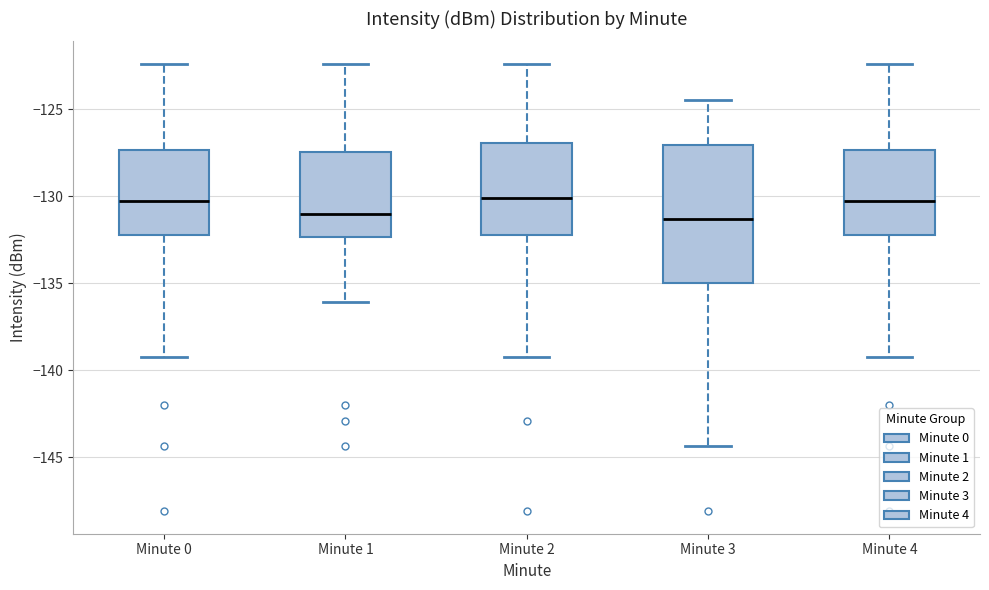

Where does the lower whisker of the box for Minute 2 end on the y-axis? The values are not printed on the chart, so give them approximately, as read against the axis.

-139.5